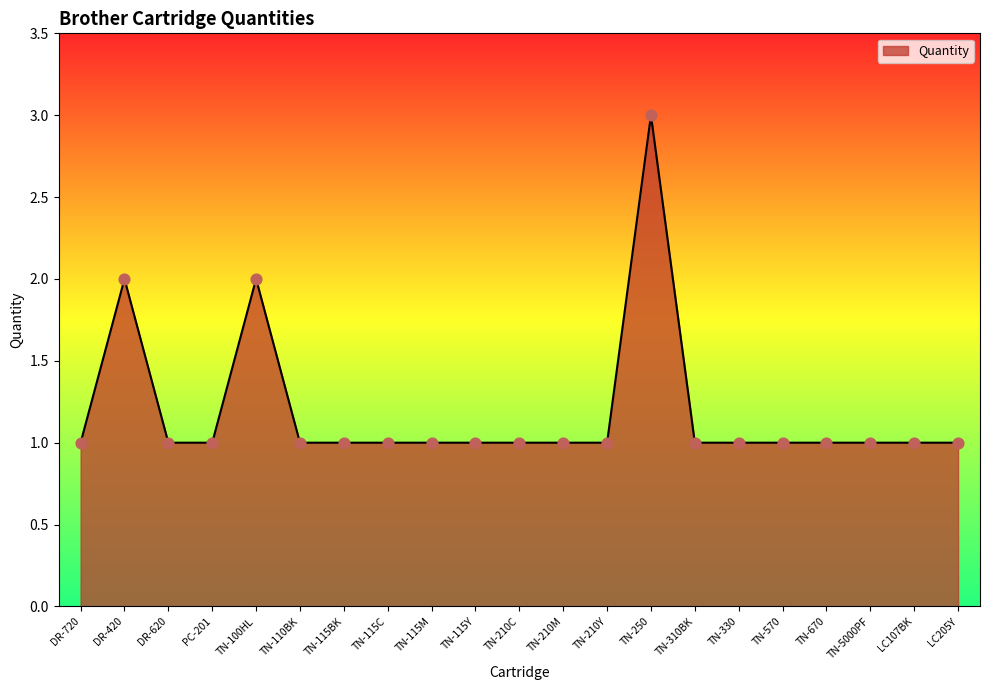

What is the ratio of the value at TN-310BK to the value at TN-115M?

1.0